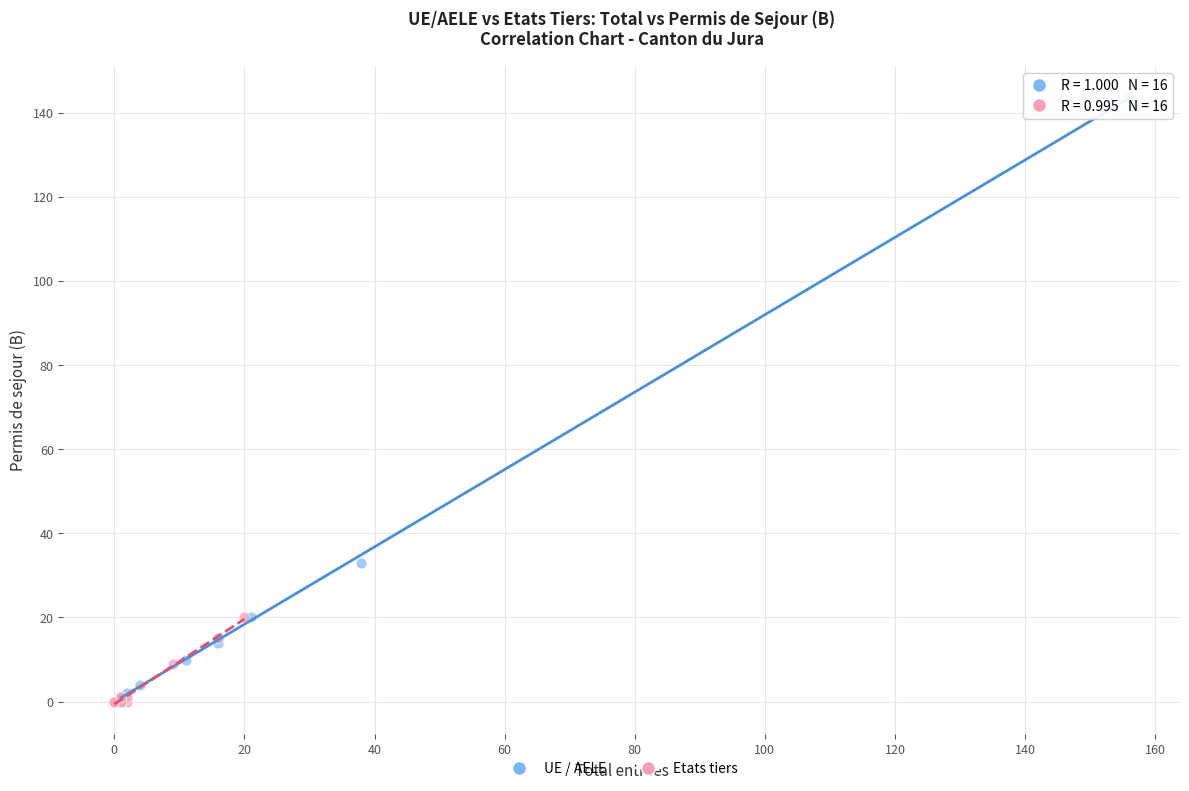

Which series contains the highest Y value?

UE / AELE